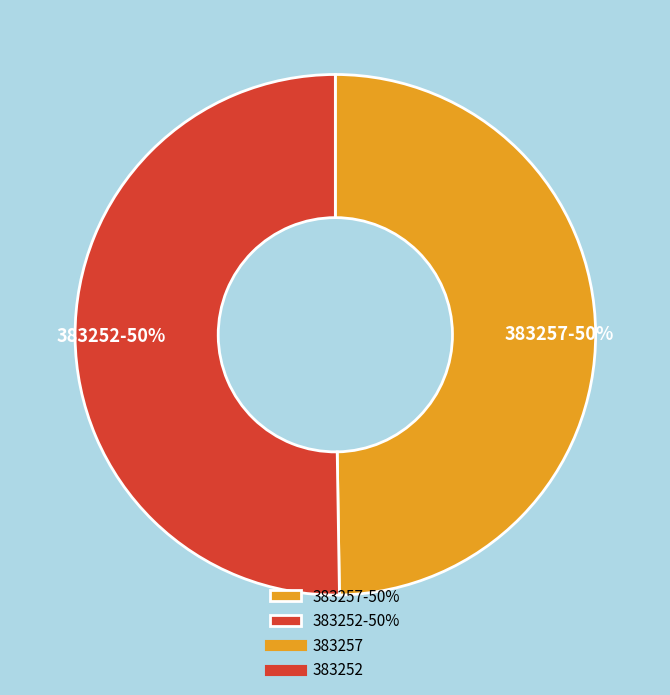

What is the ratio of the value at 383252-50% to the value at 383257-50%?

1.0